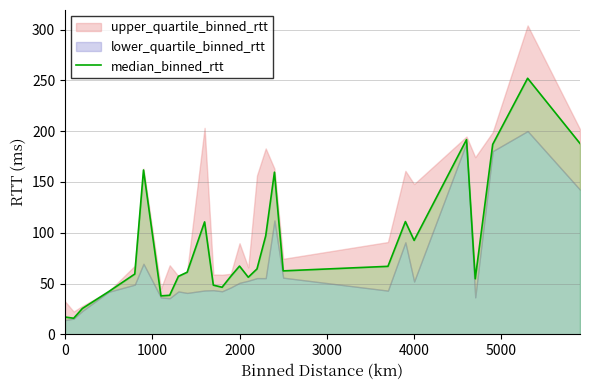

What is the lowest value of the median_binned_rtt series?

15.8